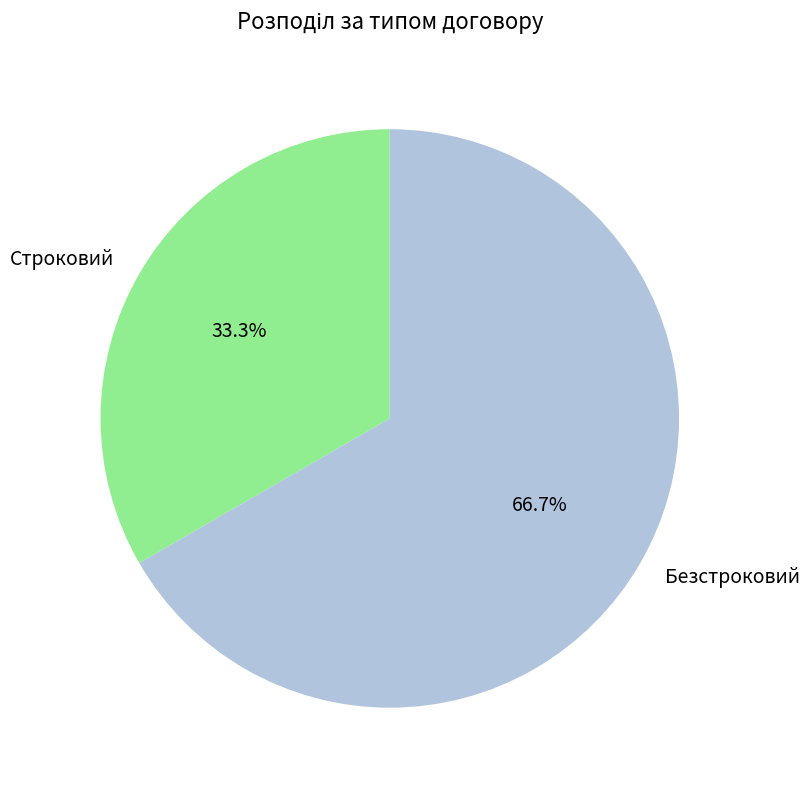

What is the largest slice in the pie chart?

Безстроковий